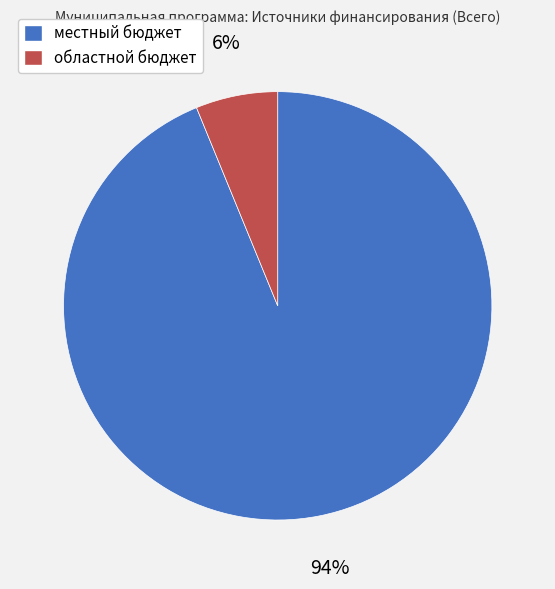

The местный бюджет slice represents 94% of the pie. True or false?

True